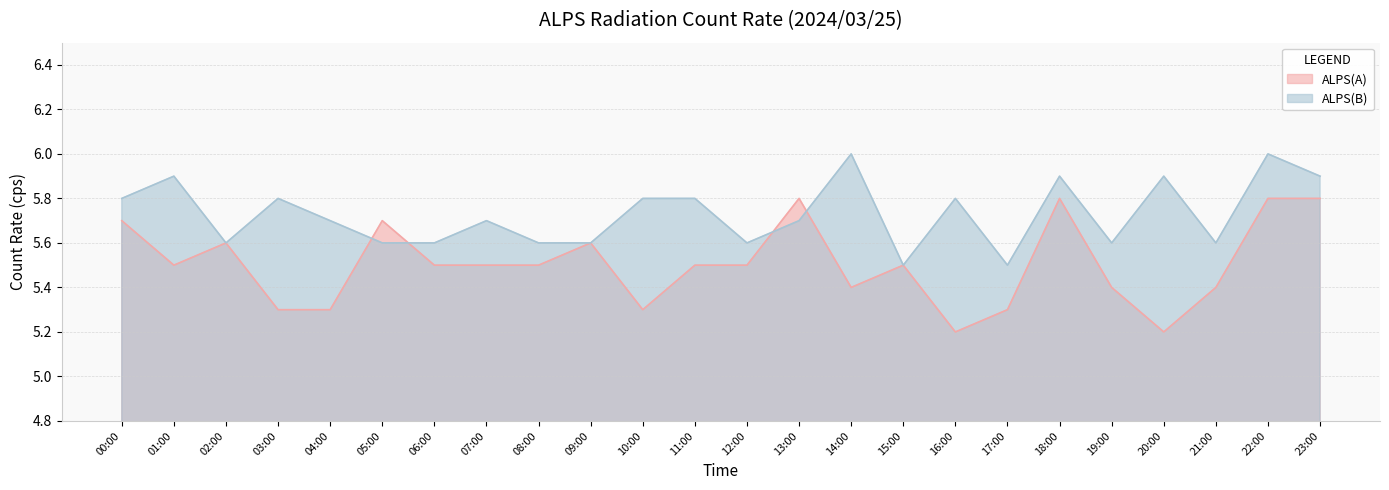

At how many categories does at least one series exceed 5?

24